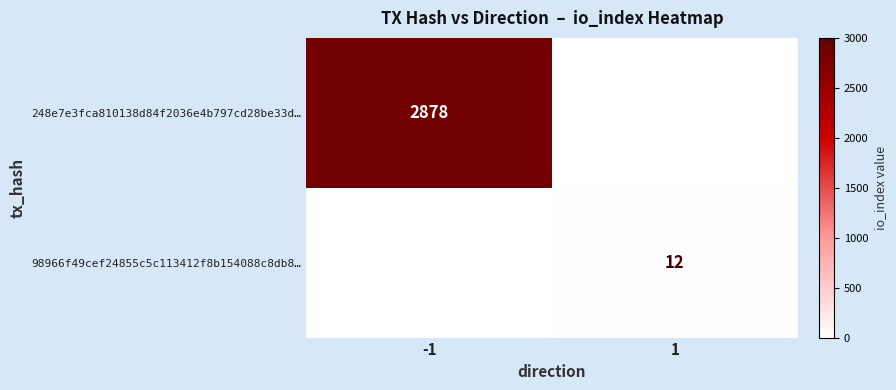

The value of 98966f49cef24855c5c113412f8b154088c8db8… at 1 is 19. True or false?

False